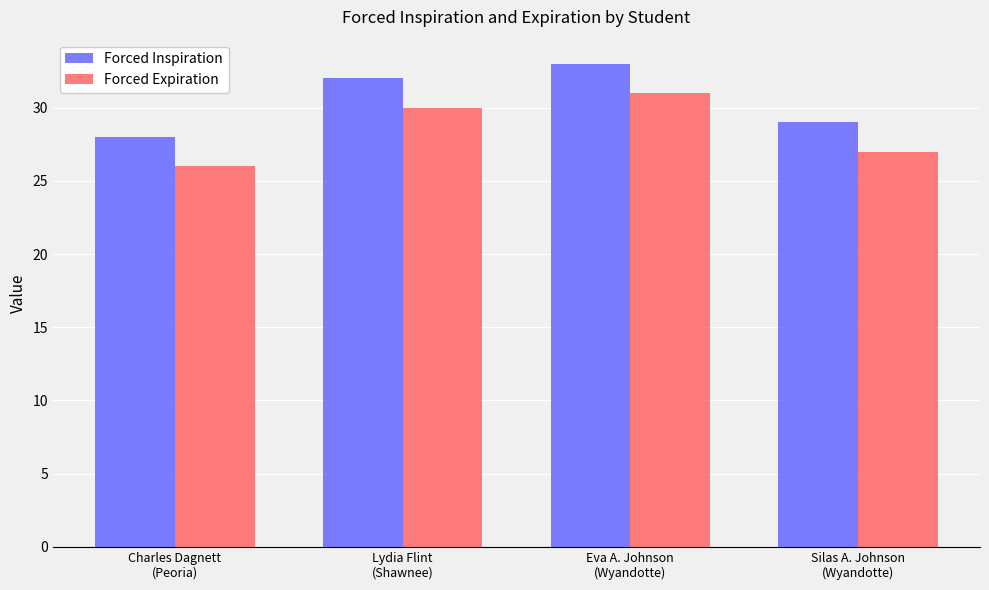

What are all the series names shown in the legend?

Forced Inspiration, Forced Expiration